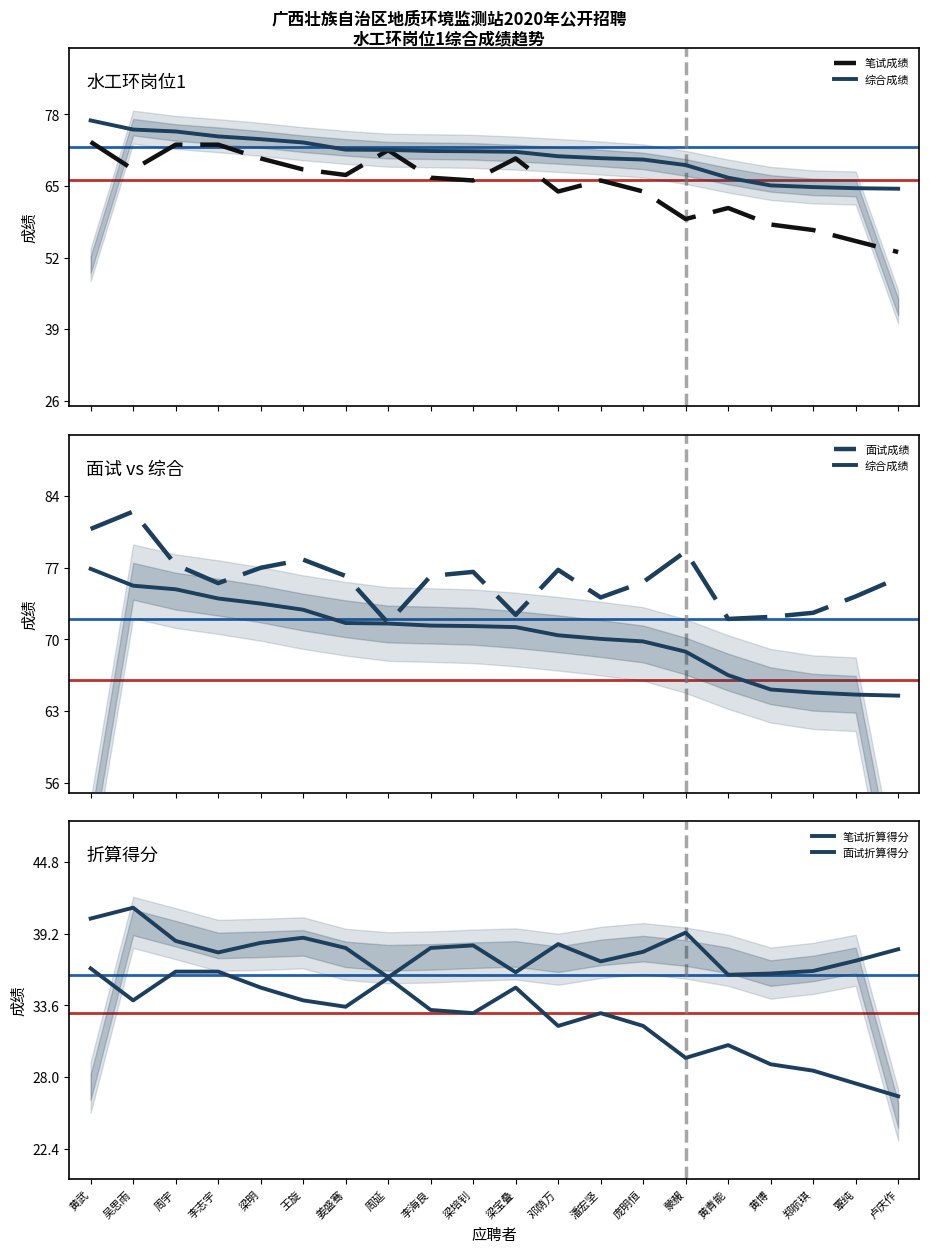

Which series has the largest total across all categories?

面试成绩